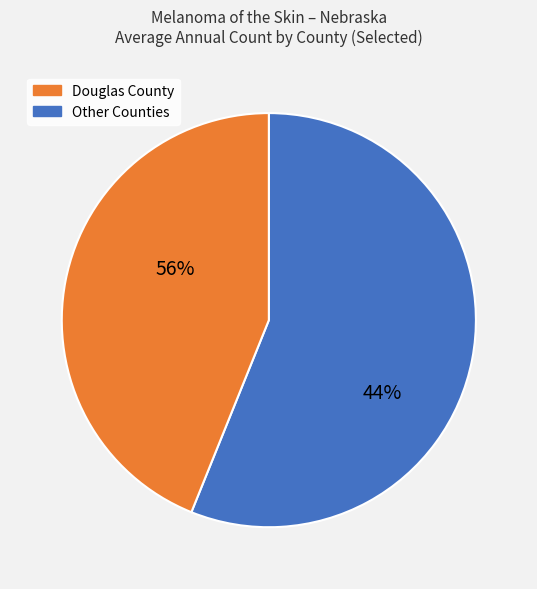

Which slice is the largest?

Douglas County